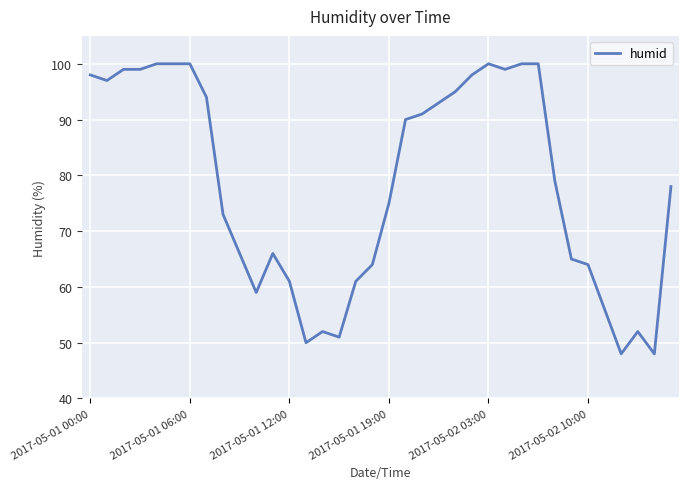

What is the minimum value shown in the chart?

48